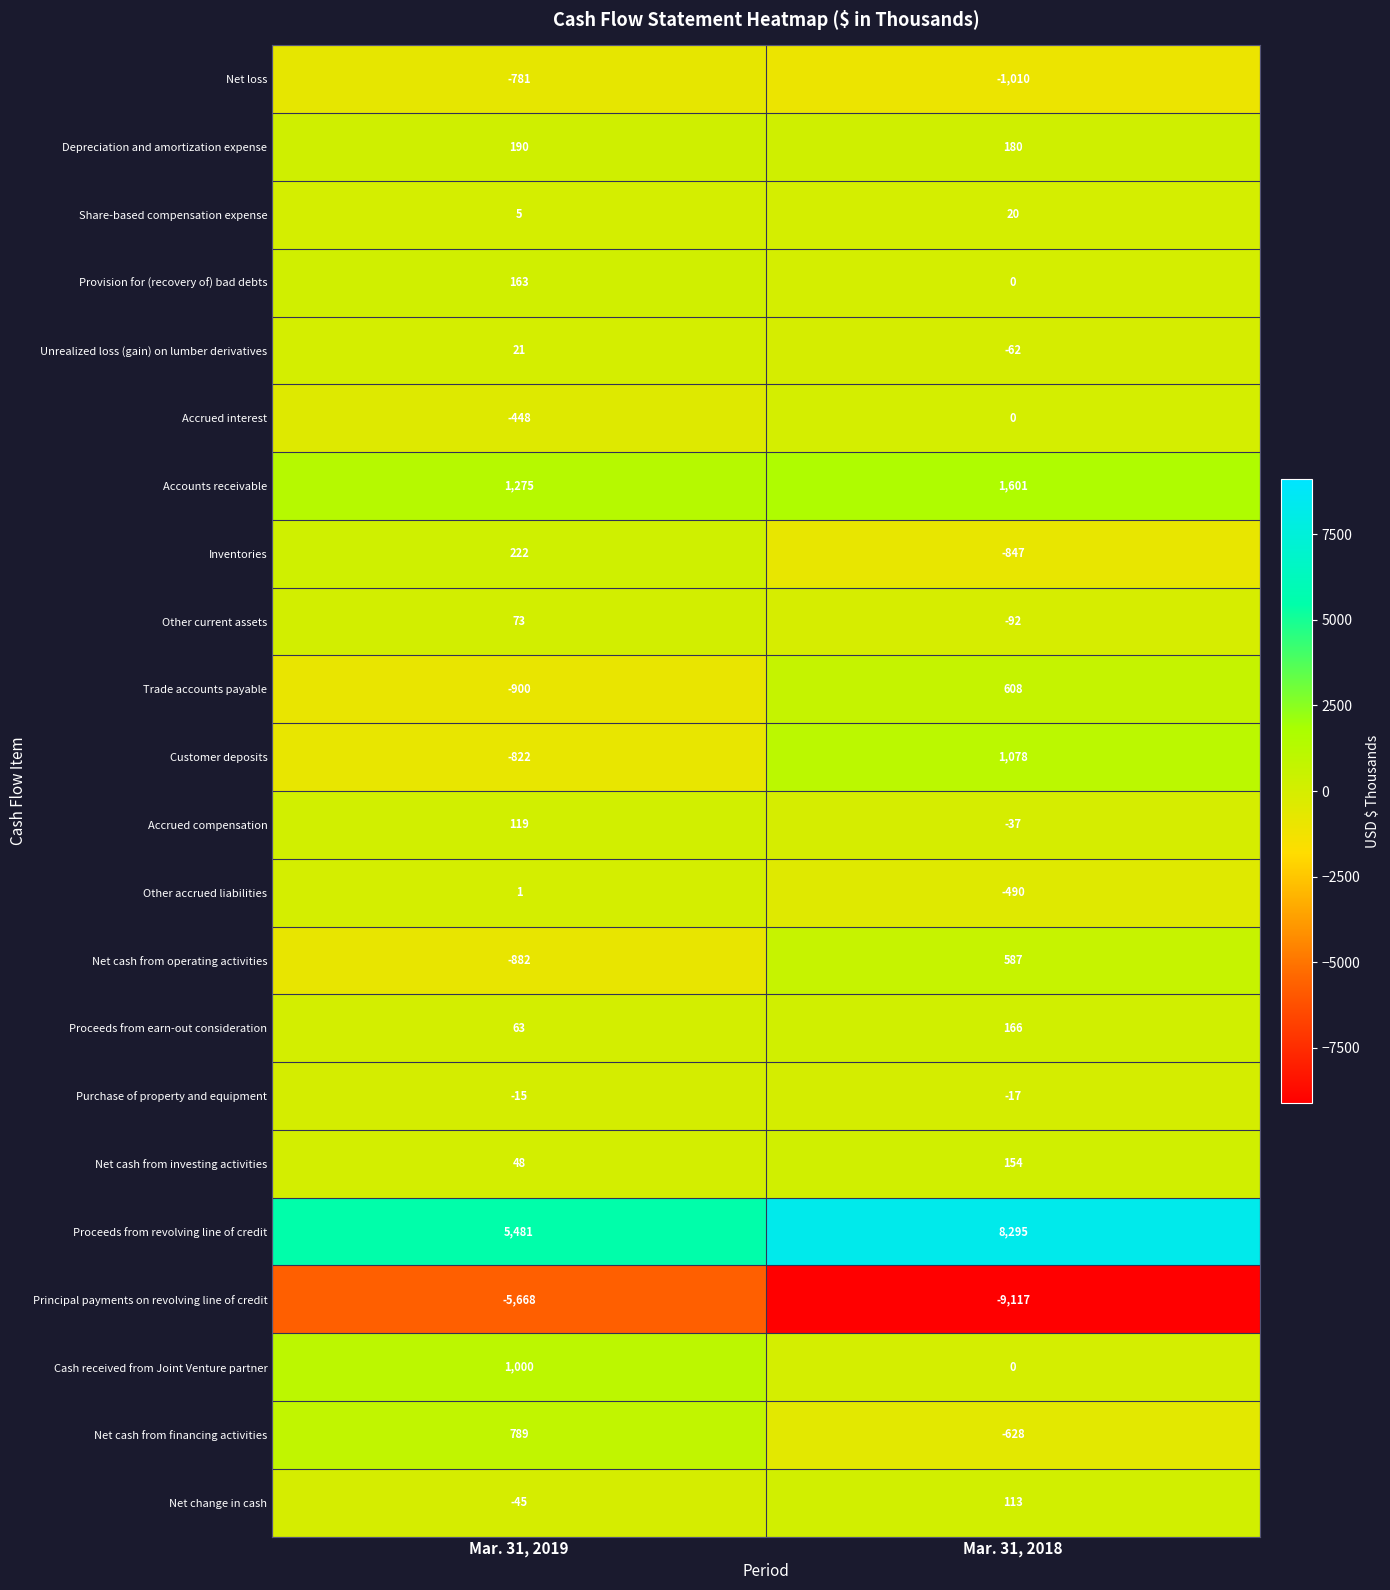

What is the greatest value displayed?

8295